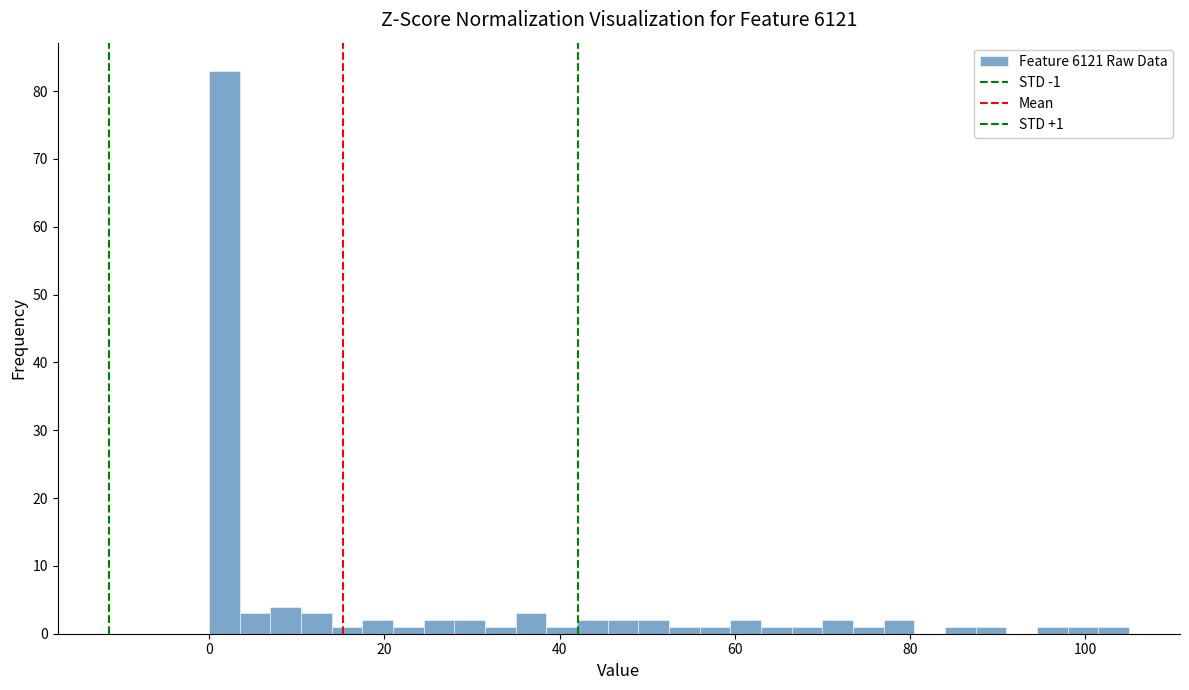

Around what value on the x-axis is the tallest bar? Give the approximate position of its centre, as read against the axis.

2